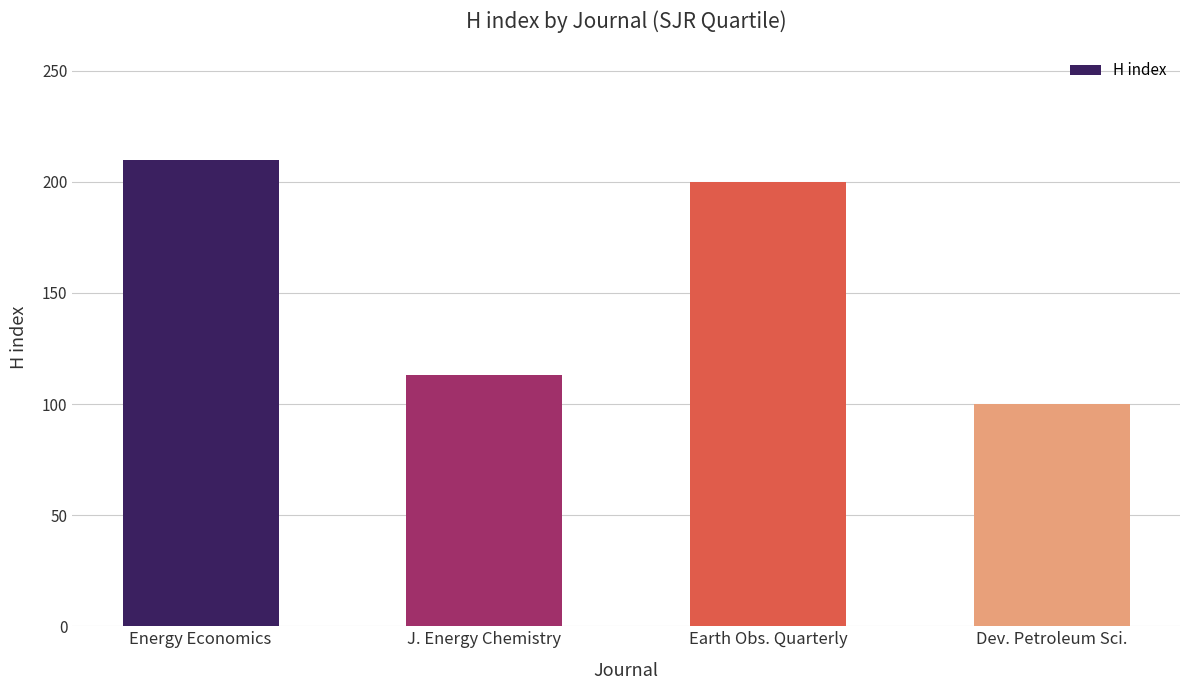

True or false: the data shows 23 at J. Energy Chemistry.

False